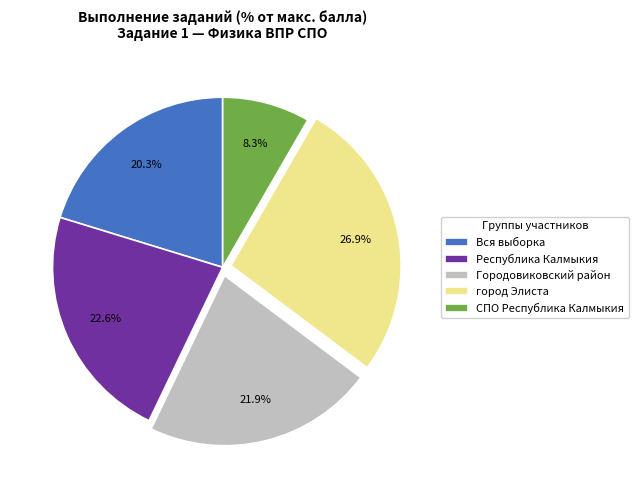

Between СПО Республика Калмыкия and Республика Калмыкия, which is larger?

Республика Калмыкия